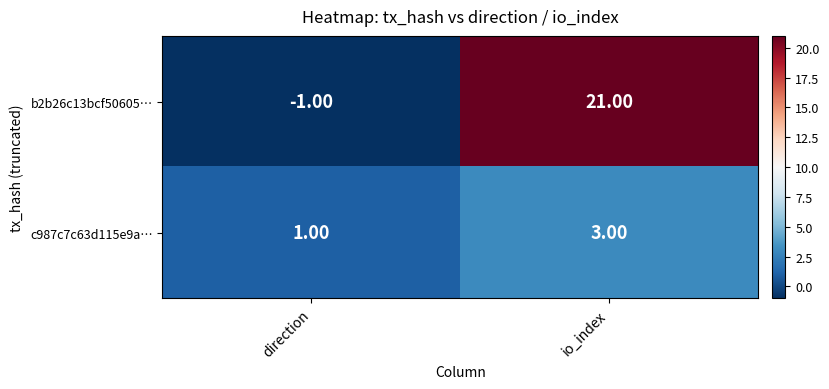

At which category does the chart reach its peak across all series?

io_index